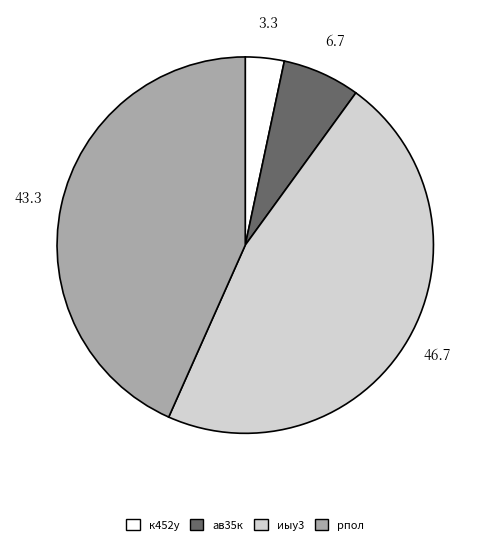

Which slice is the smallest?

к452у